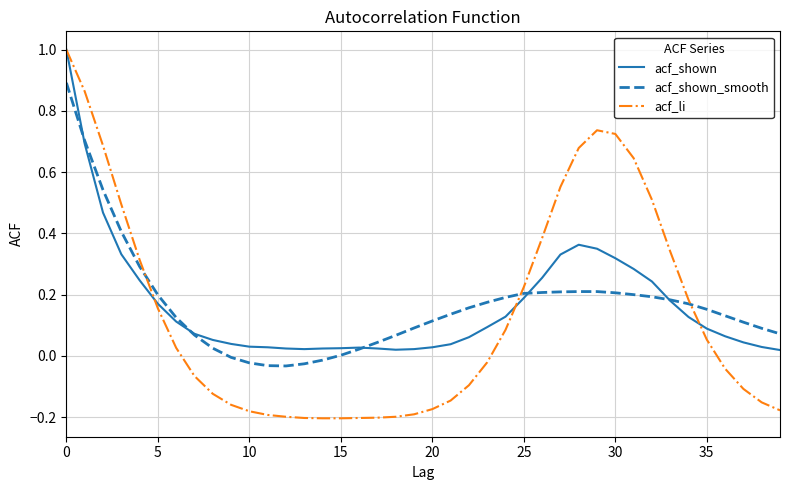

After their last crossing, which series has the higher values: acf_li or acf_shown?

acf_shown